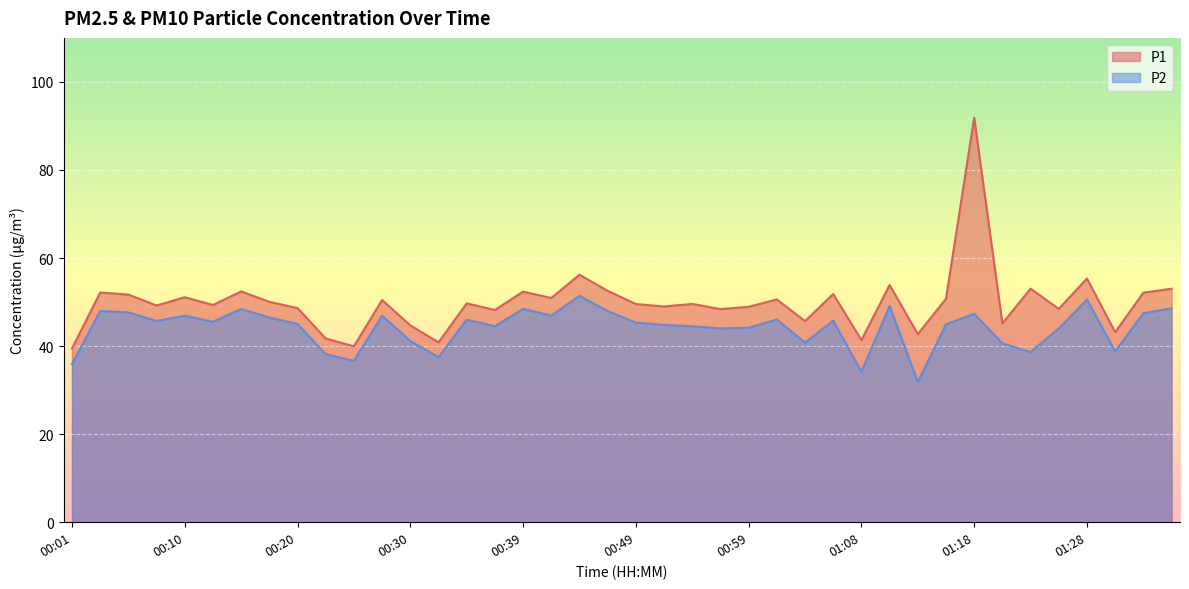

Reading left to right, extract all data points from this chart.

P1: 00:01=39.5	00:03=52.2	00:05=51.7	00:08=49.2	00:10=51.1	00:13=49.3	00:15=52.4	00:18=50.0	00:20=48.6	00:22=41.7	00:25=40.0	00:27=50.5	00:30=44.7	00:32=40.9	00:35=49.7	00:37=48.2	00:39=52.4	00:42=50.9	00:44=56.2	00:47=52.5	00:49=49.5	00:52=49.0	00:54=49.6	00:56=48.4	00:59=48.9	01:01=50.6	01:04=45.7	01:06=51.8	01:08=41.4	01:11=53.9	01:13=42.7	01:16=50.8	01:18=91.9	01:21=45.1	01:23=53.0	01:25=48.5	01:28=55.4	01:30=43.1	01:33=52.1	01:35=53.0
P2: 00:01=35.9	00:03=48.0	00:05=47.6	00:08=45.7	00:10=46.9	00:13=45.5	00:15=48.4	00:18=46.5	00:20=45.0	00:22=38.1	00:25=36.7	00:27=46.9	00:30=41.2	00:32=37.5	00:35=46.0	00:37=44.5	00:39=48.5	00:42=46.9	00:44=51.4	00:47=48.0	00:49=45.3	00:52=44.8	00:54=44.5	00:56=44.0	00:59=44.2	01:01=46.0	01:04=40.8	01:06=45.8	01:08=34.1	01:11=49.1	01:13=31.8	01:16=45.0	01:18=47.4	01:21=40.6	01:23=38.6	01:25=44.0	01:28=50.6	01:30=38.8	01:33=47.5	01:35=48.6